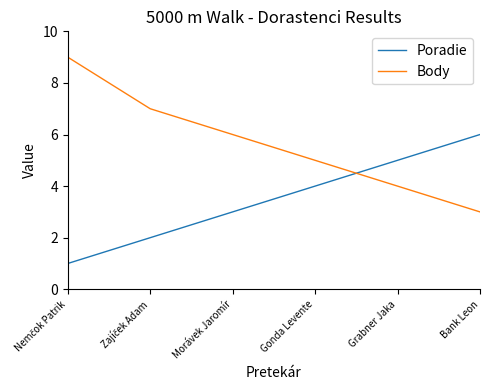

What are all the series names shown in the legend?

Poradie, Body